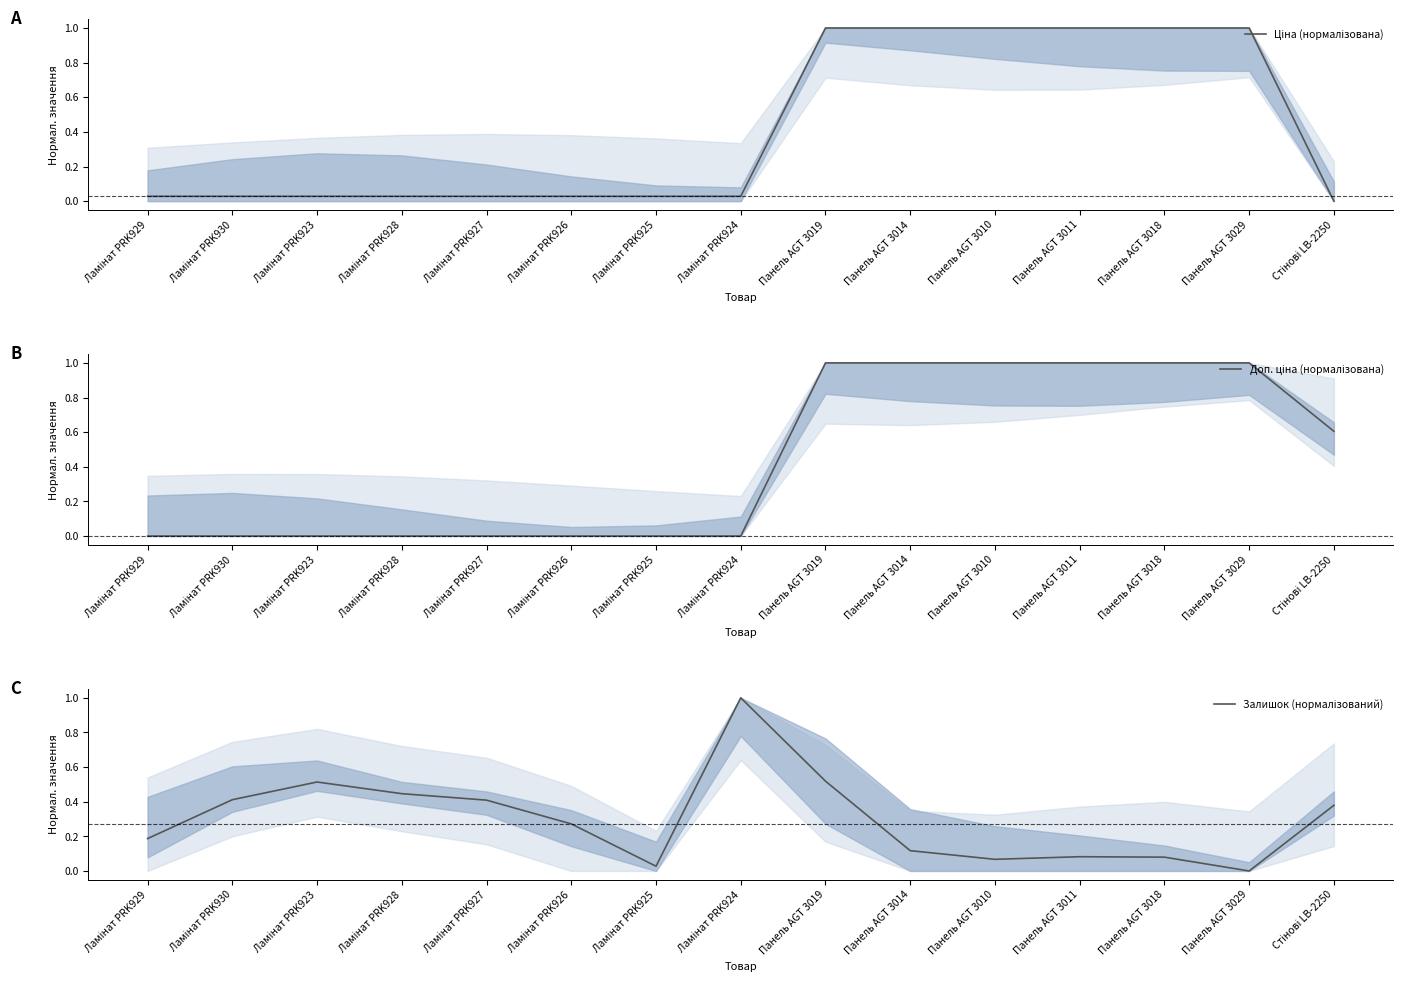

What position from the left is Панель AGT 3011?

12